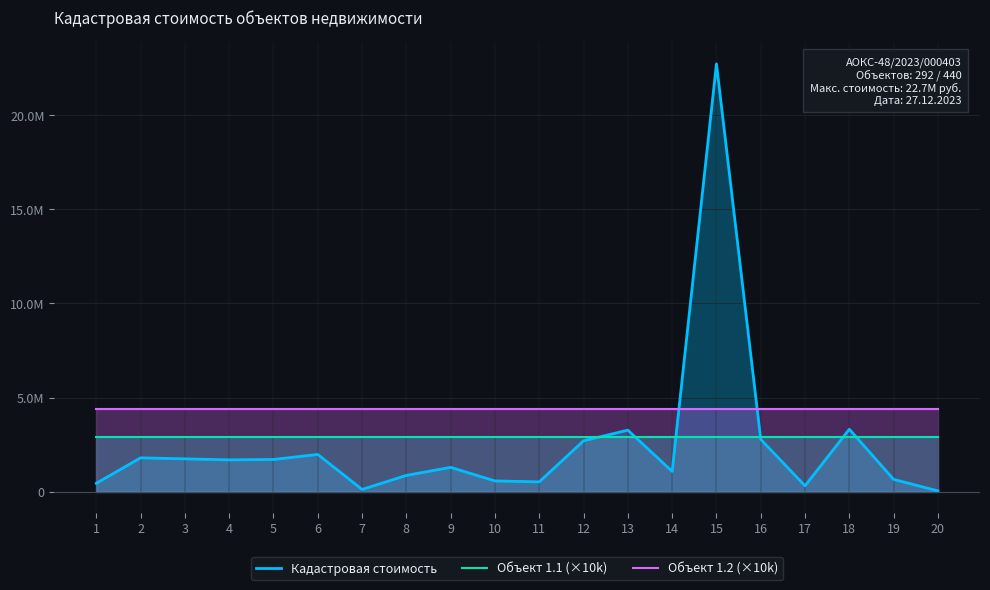

Which series has the largest range (max minus min)?

Кадастровая стоимость